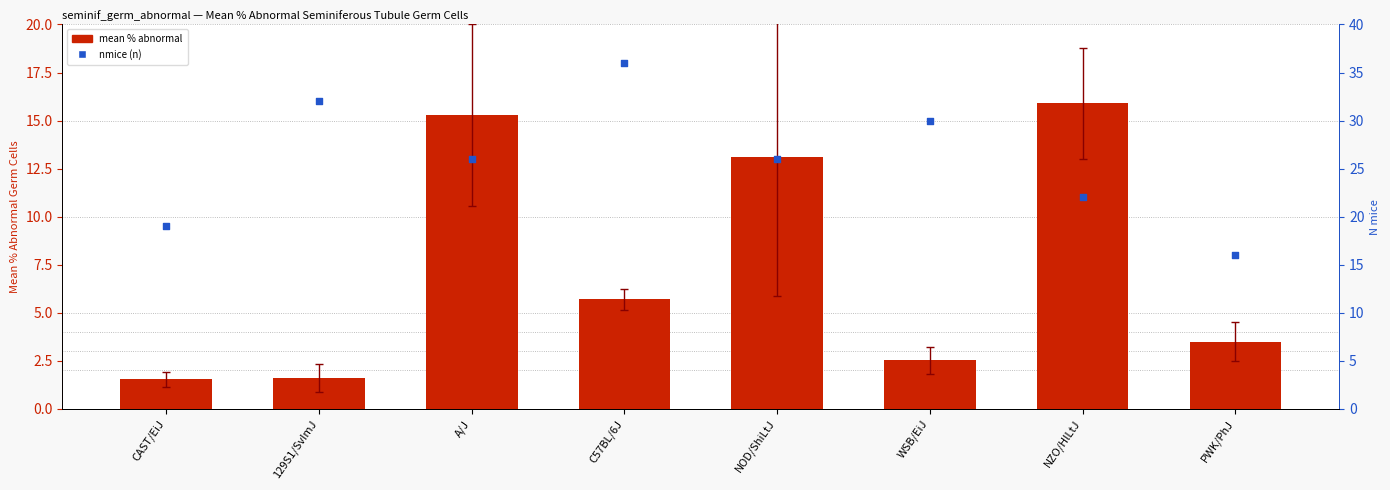

At which category is the sum across all series the highest?

C57BL/6J